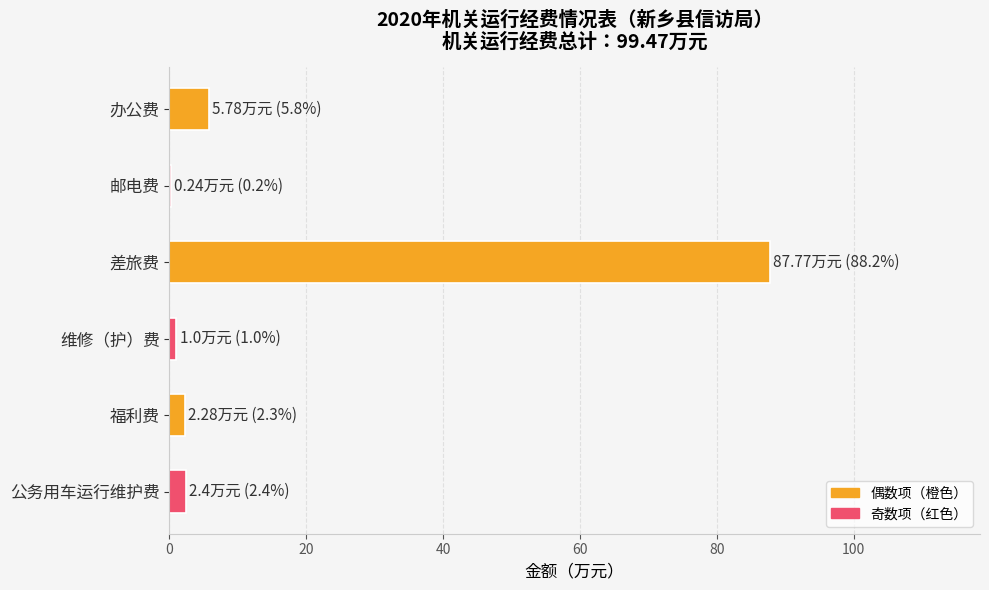

Between 办公费 and 福利费, which is larger?

办公费